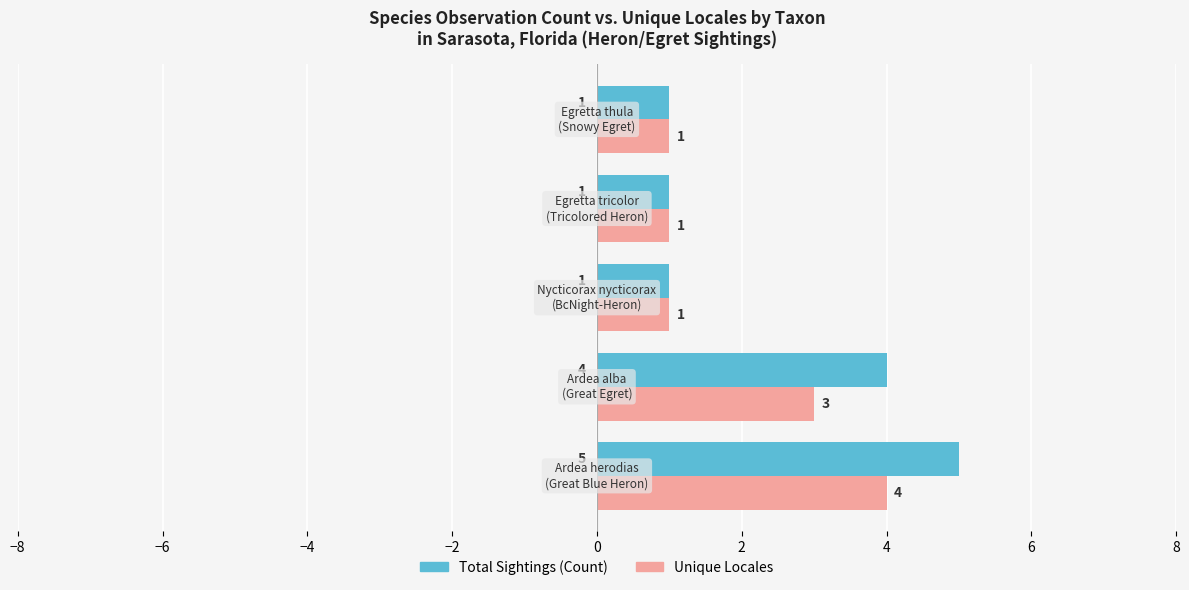

Which series has the largest range (max minus min)?

Total Sightings (Count)